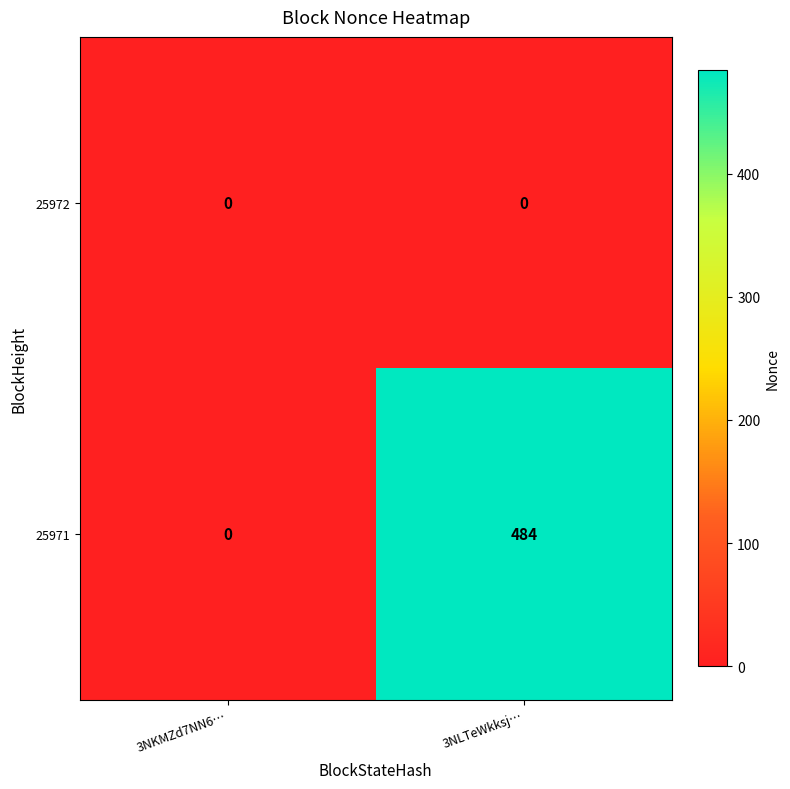

At which category is the sum across all series the highest?

3NLTeWkksj…